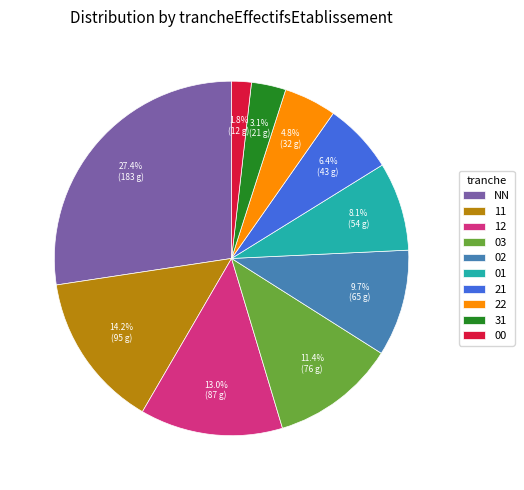

To the nearest percent, what portion does NN represent?

27%